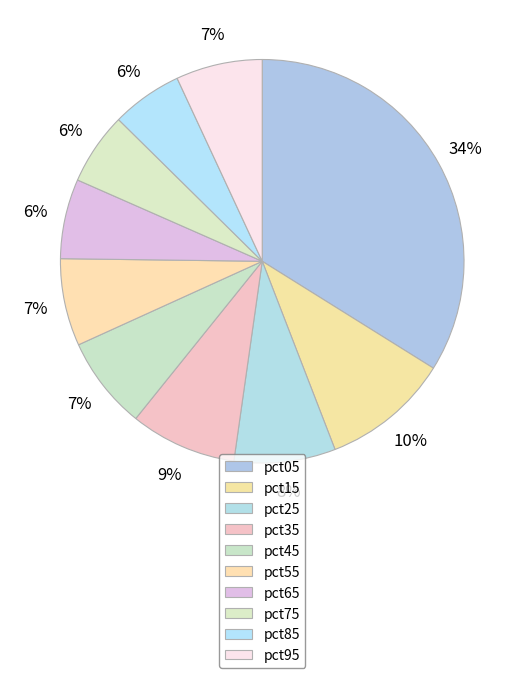

How many slices are in this pie chart?

10